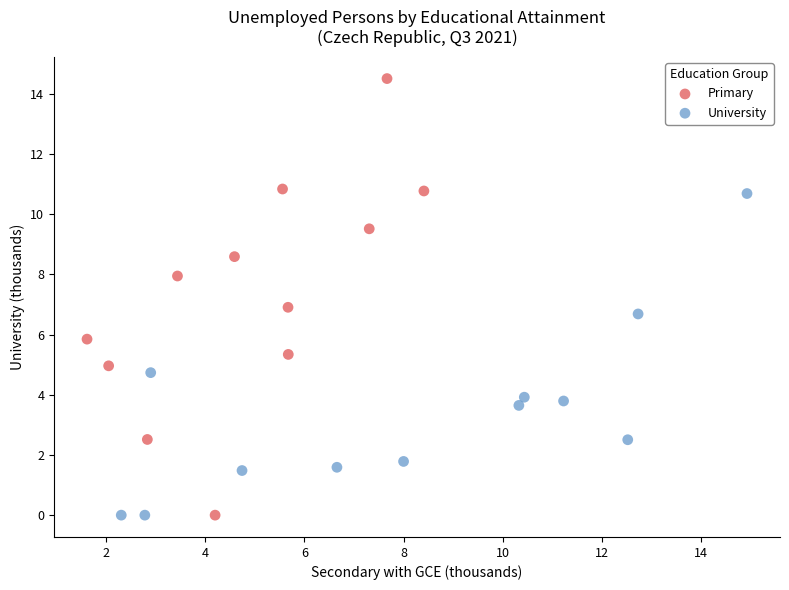

What are all the series names shown in the legend?

Primary, University